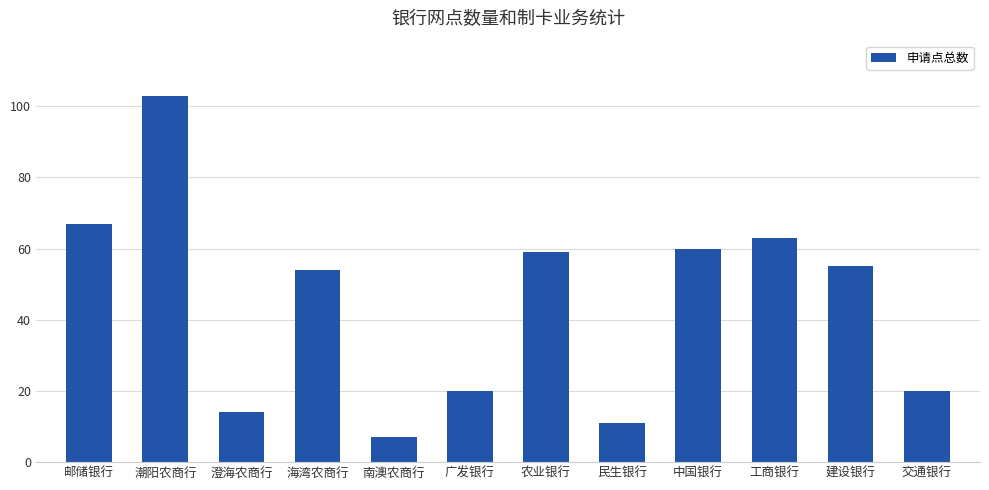

Reading left to right, transcribe all the data shown in this chart.

邮储银行=67	潮阳农商行=103	澄海农商行=14	海湾农商行=54	南澳农商行=7	广发银行=20	农业银行=59	民生银行=11	中国银行=60	工商银行=63	建设银行=55	交通银行=20